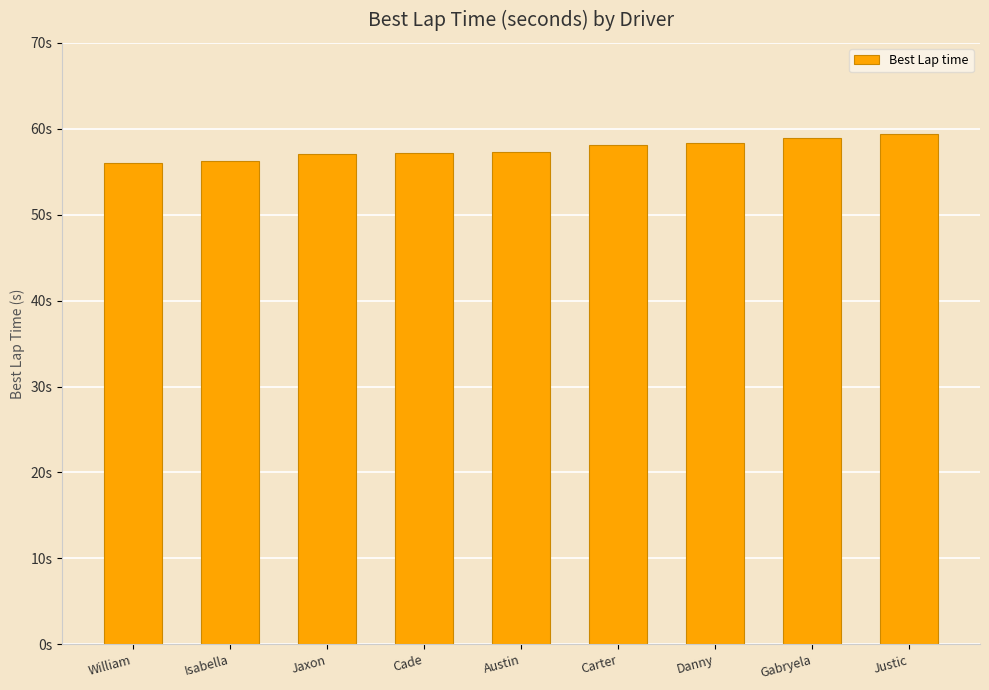

Is it true that the value at William is 82.5?

False